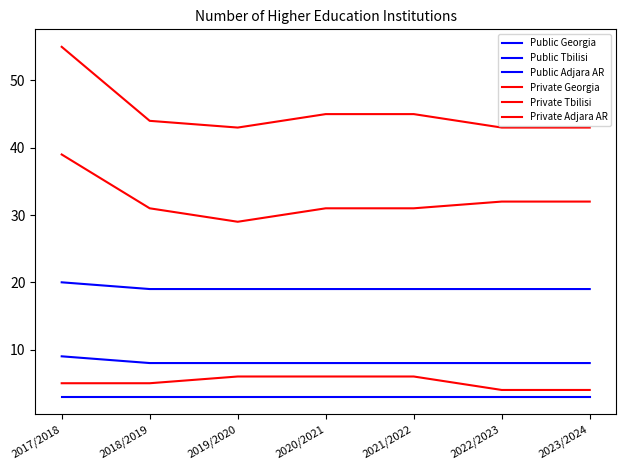

The value of Public Adjara AR at 2023/2024 is 3. True or false?

True